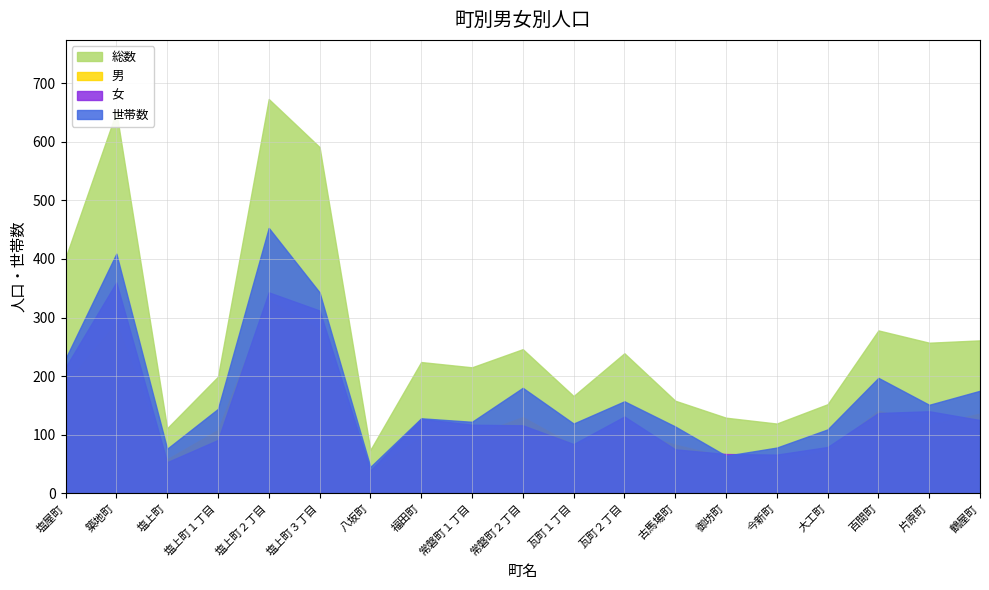

What is the difference between the second highest and second lowest values in the 総数 series?

540